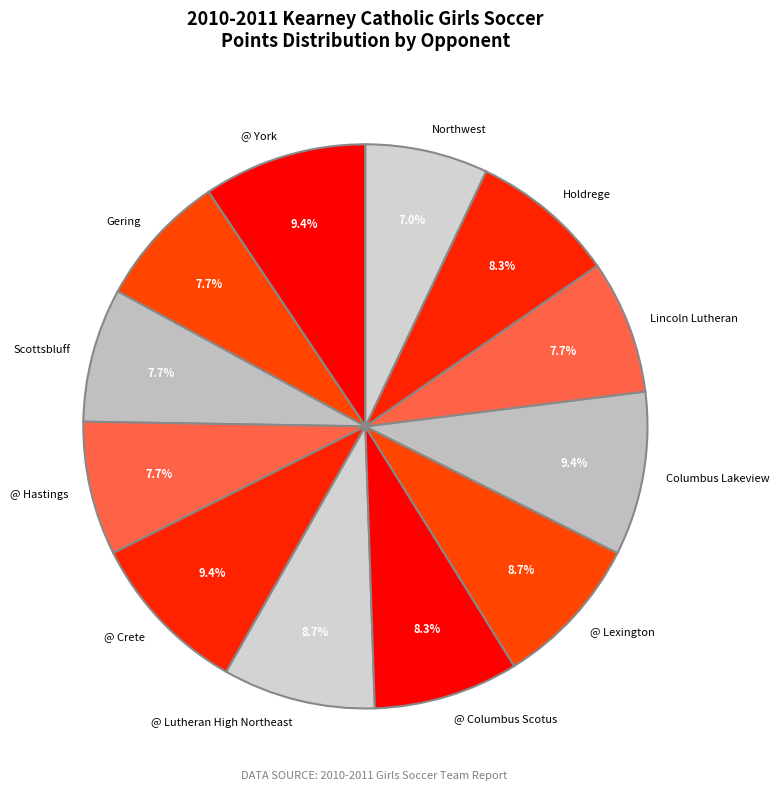

Which slice is the smallest?

Northwest